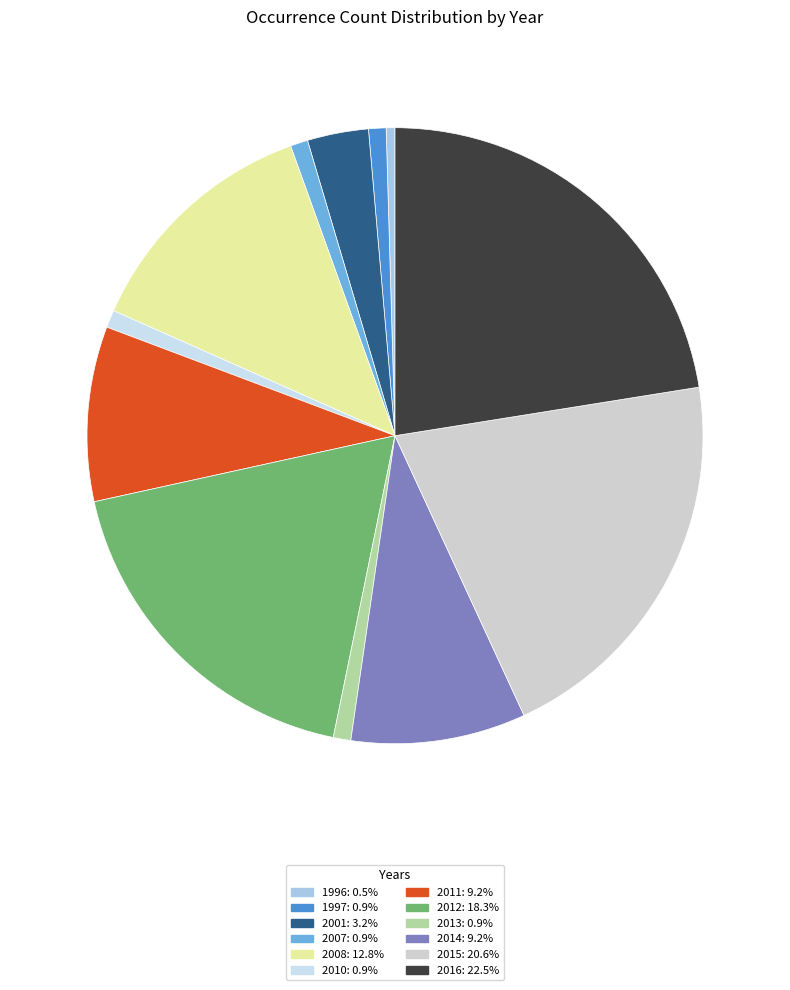

Count the number of slices in the pie.

12